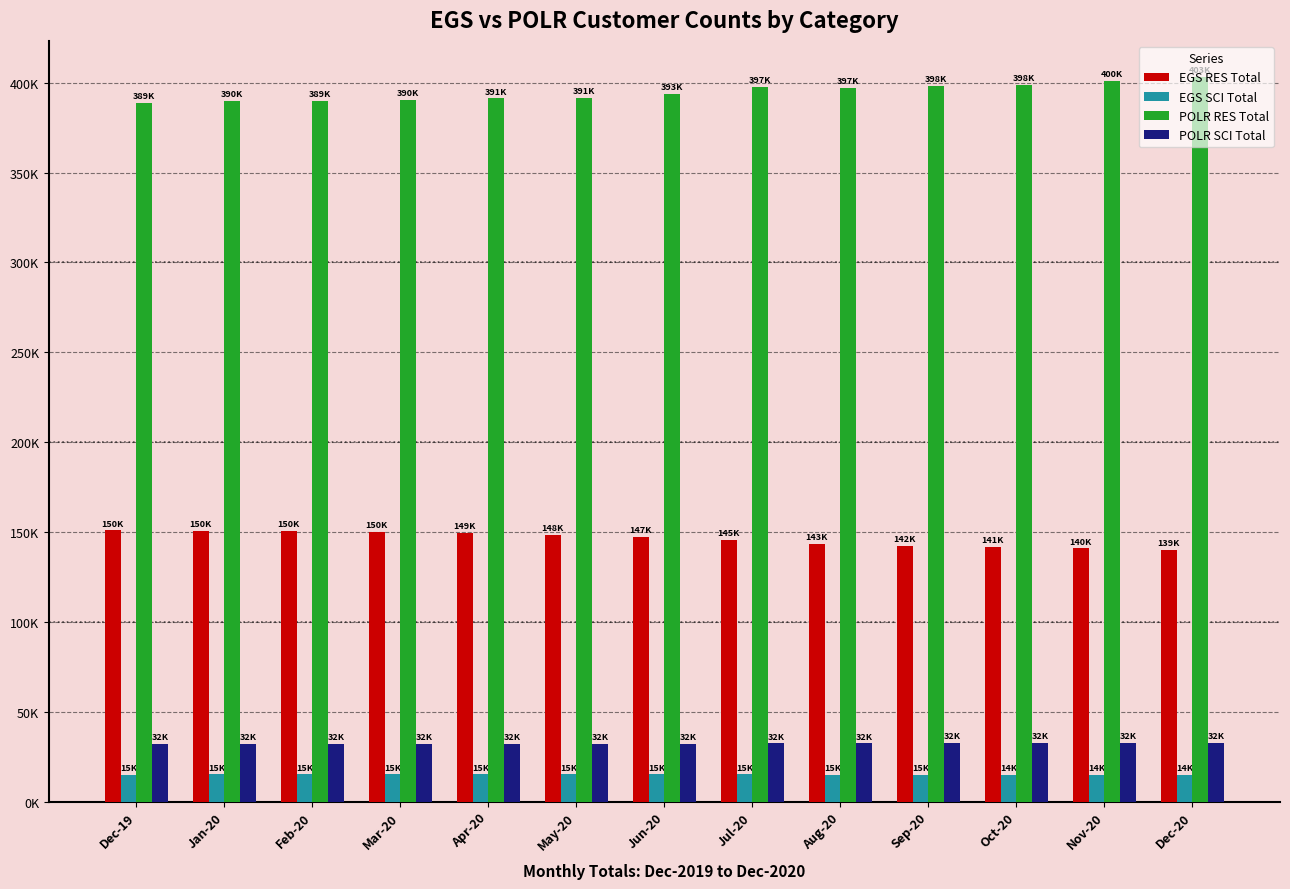

At which category is the sum across all series the highest?

Jul-20